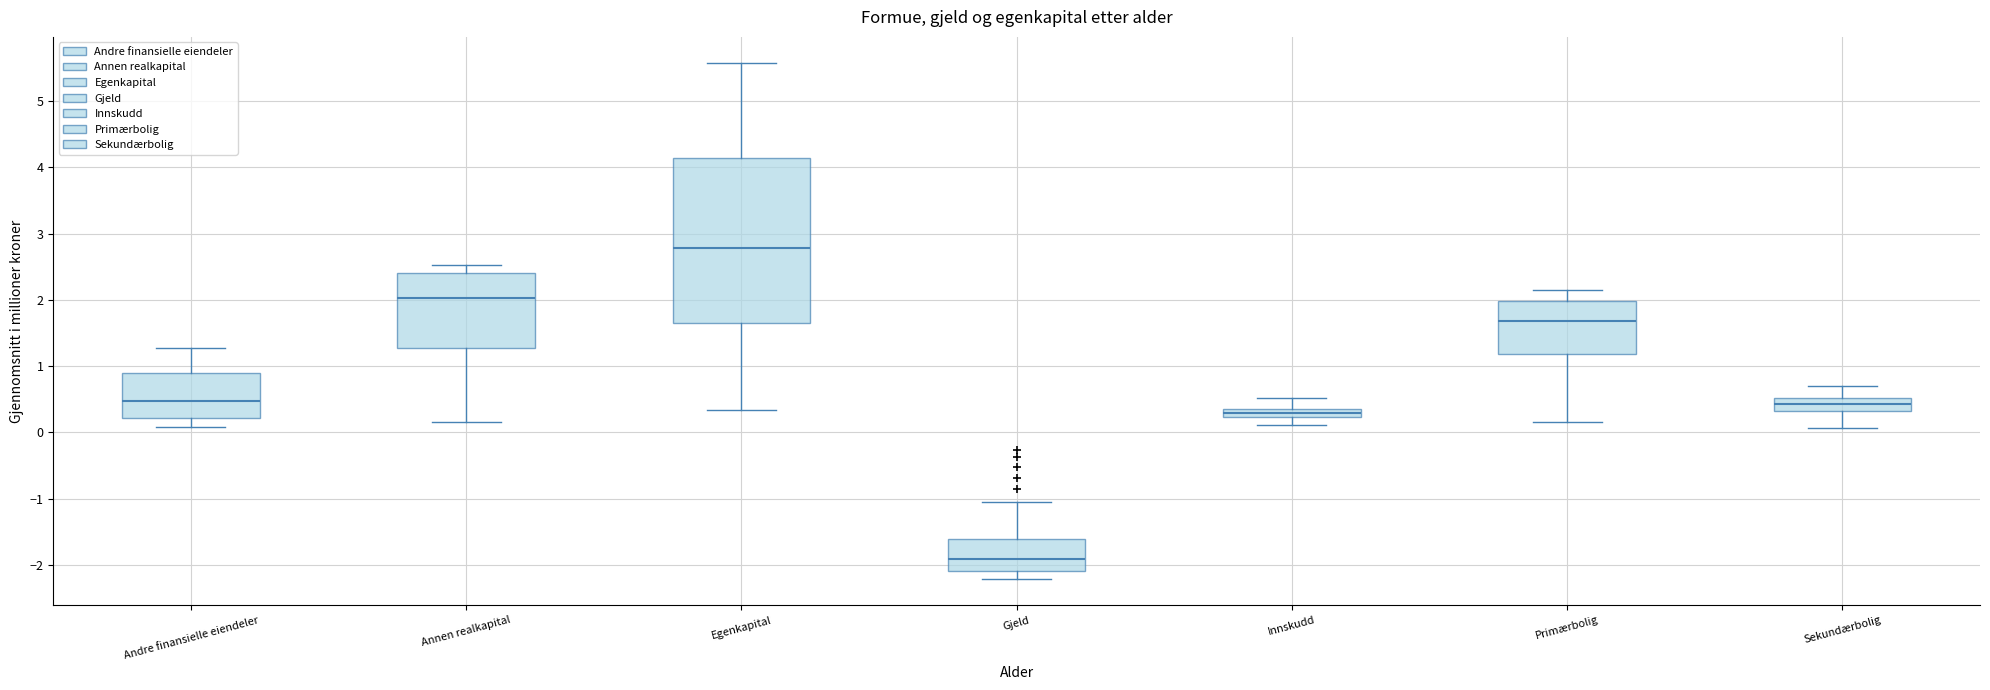

Where is the lower edge of the box for Sekundærbolig on the y-axis? The values are not printed on the chart, so give them approximately, as read against the axis.

0.3